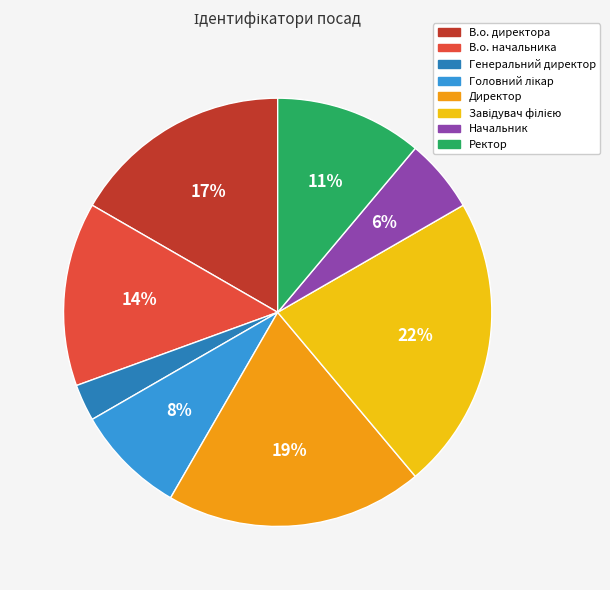

Which category has the smallest portion of the pie?

Генеральний директор